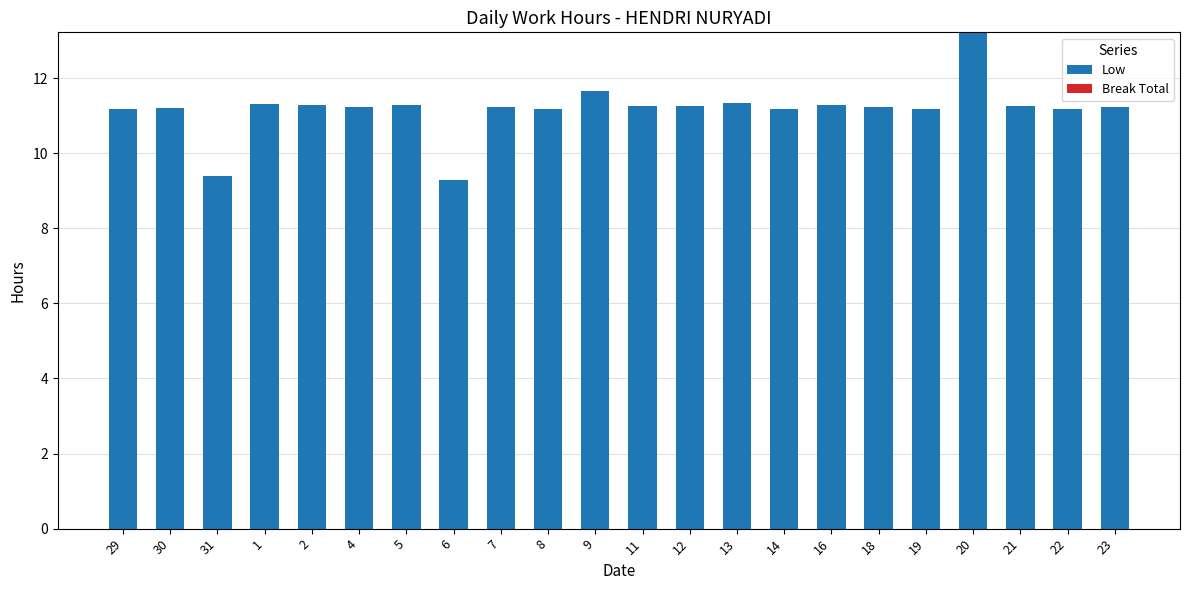

Where does the data first go above 11?

29